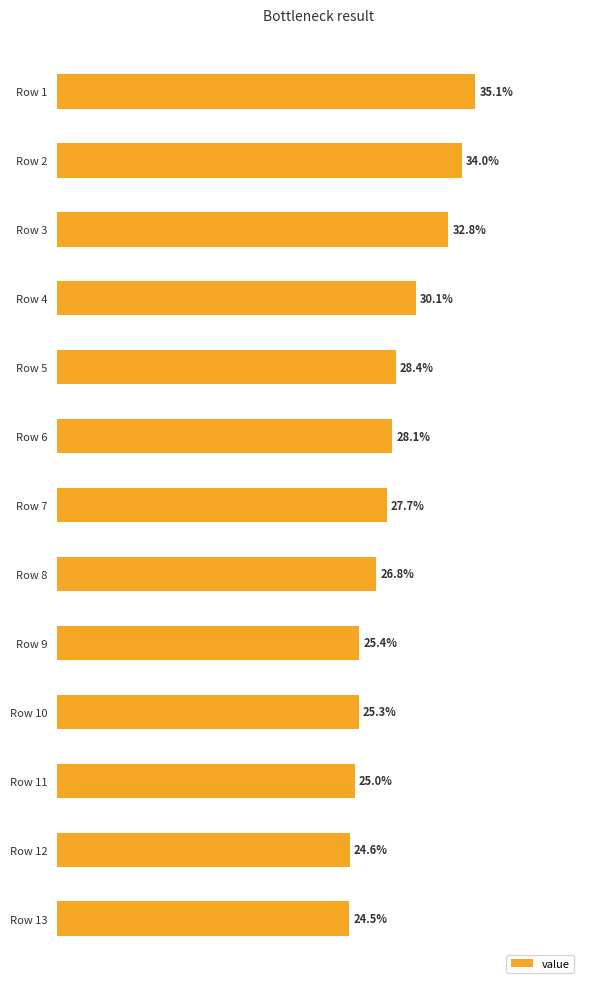

Where is the data nearest to the value 0?

Row 13